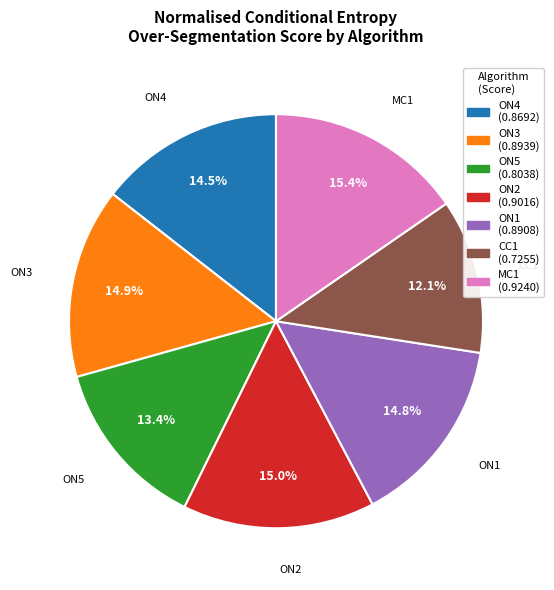

Is it true that MC1 is 1% of the pie?

False